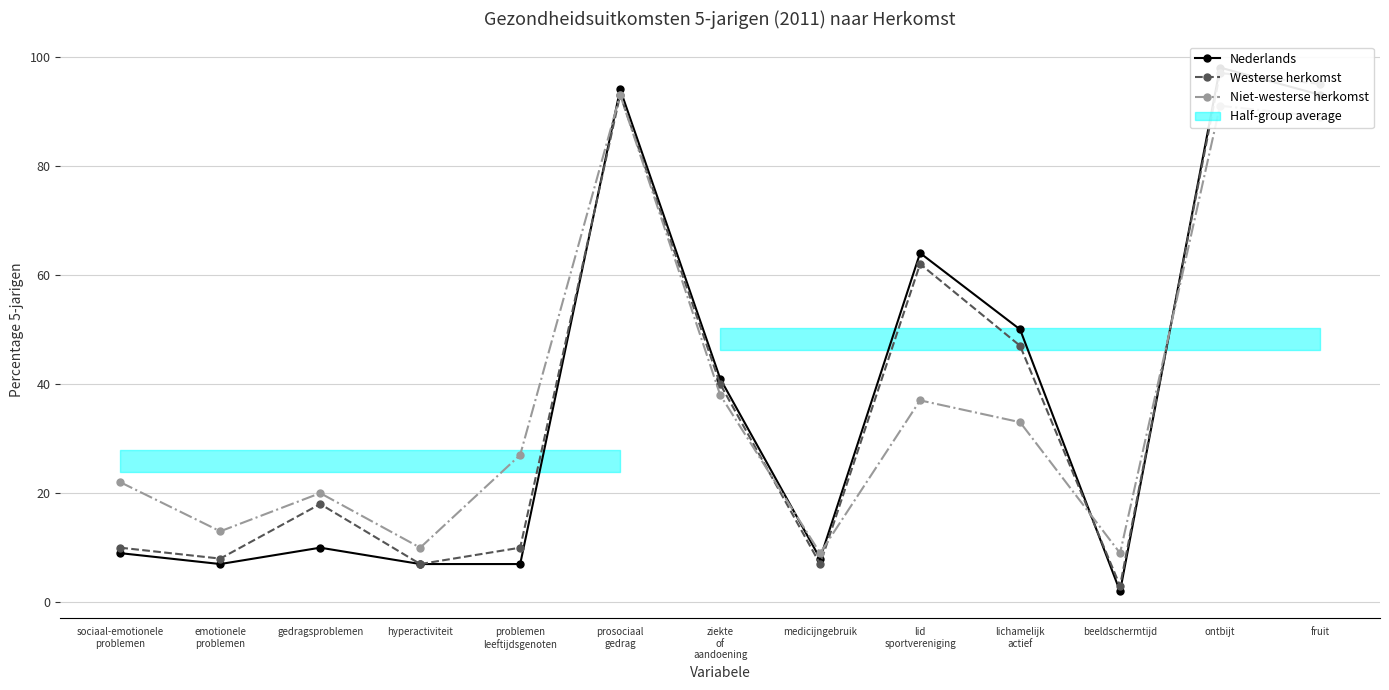

Is this an area chart (filled region under the line)?

No